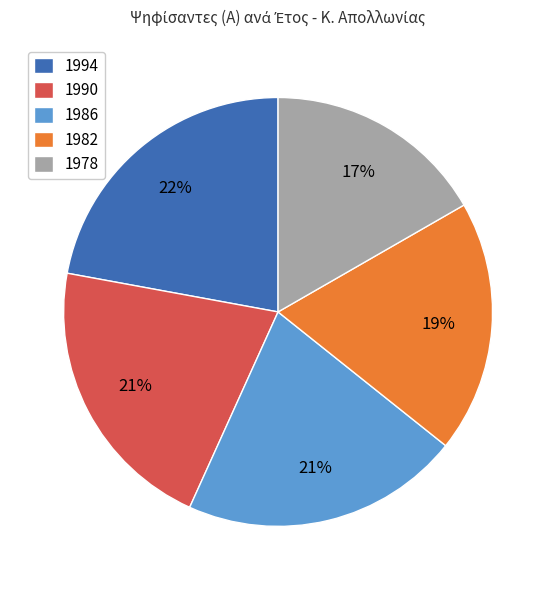

How many segments does this pie chart have?

5